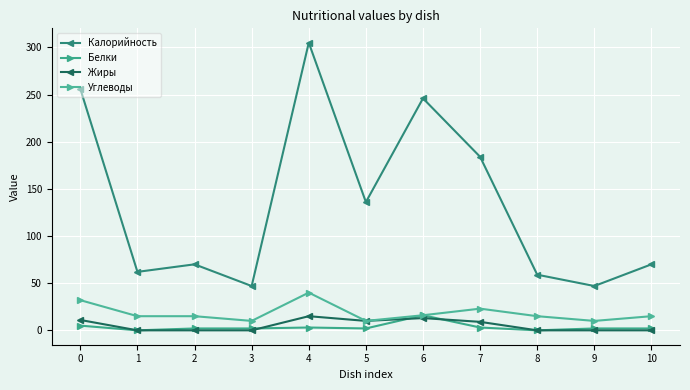

Between 8 and 9, which series saw the biggest shift?

Калорийность